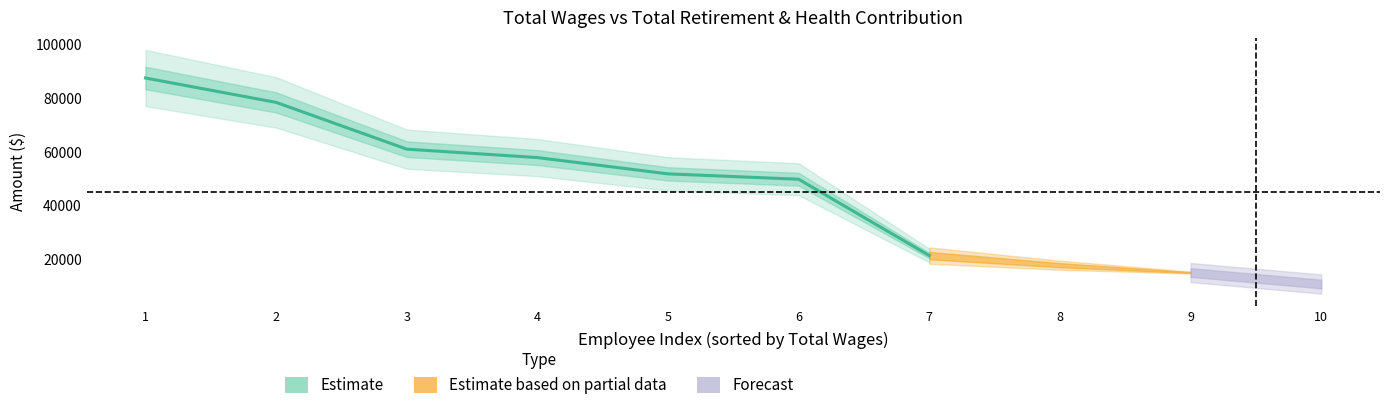

Is it true that the value at 7 is 11983?

False